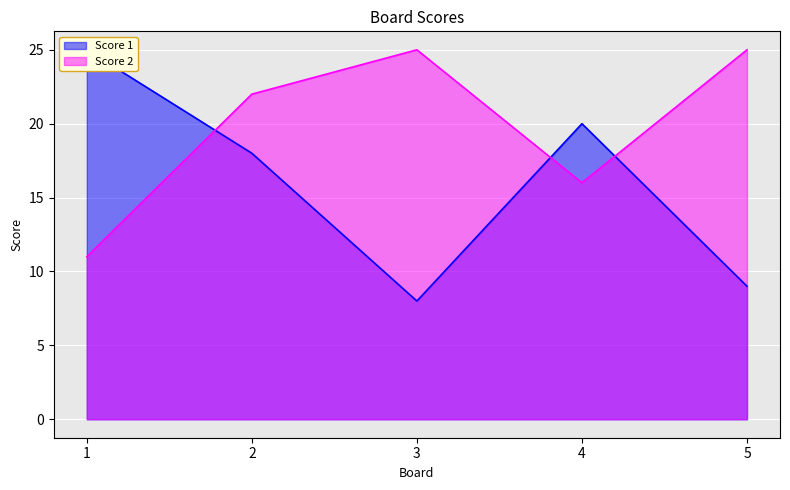

What are all the series names shown in the legend?

Score 1, Score 2